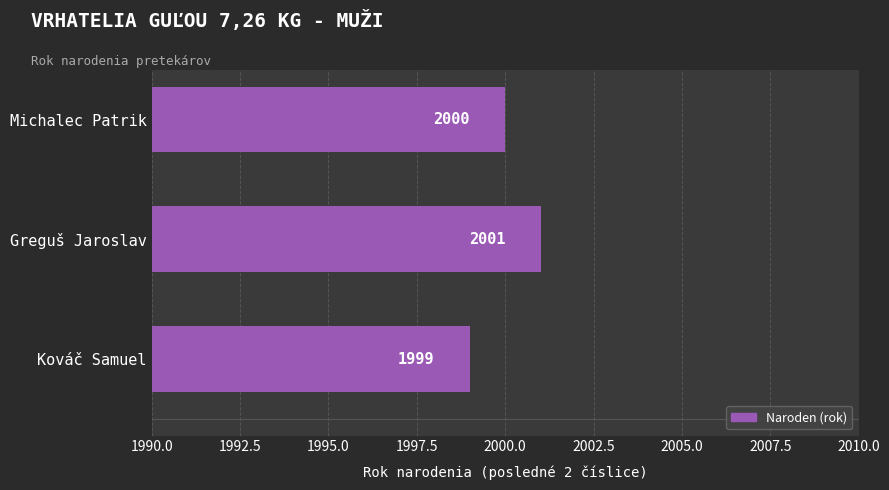

Reading bottom to top, extract all data points from this chart.

1999	2001	2000